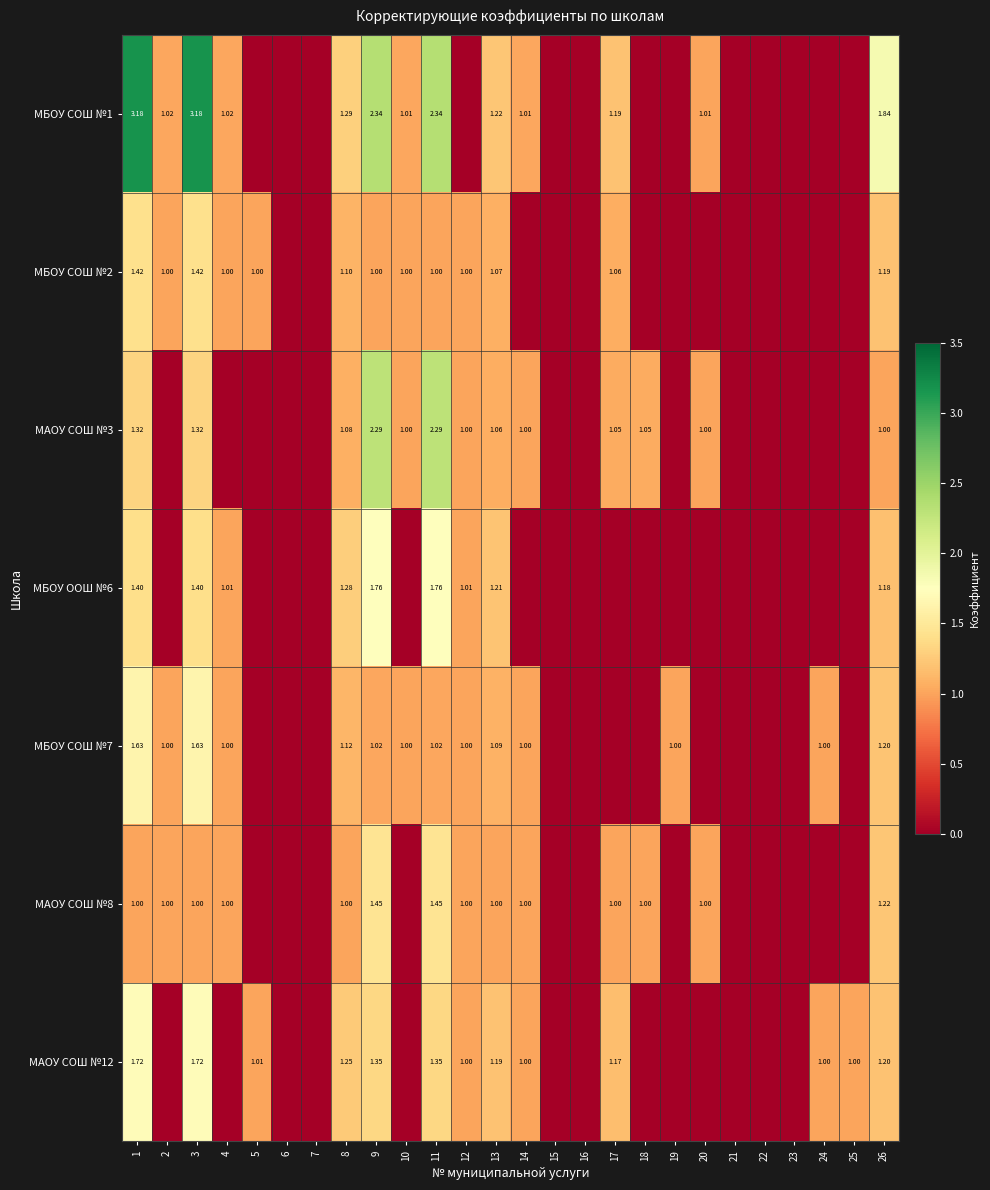

At which category is the sum across all series the highest?

1